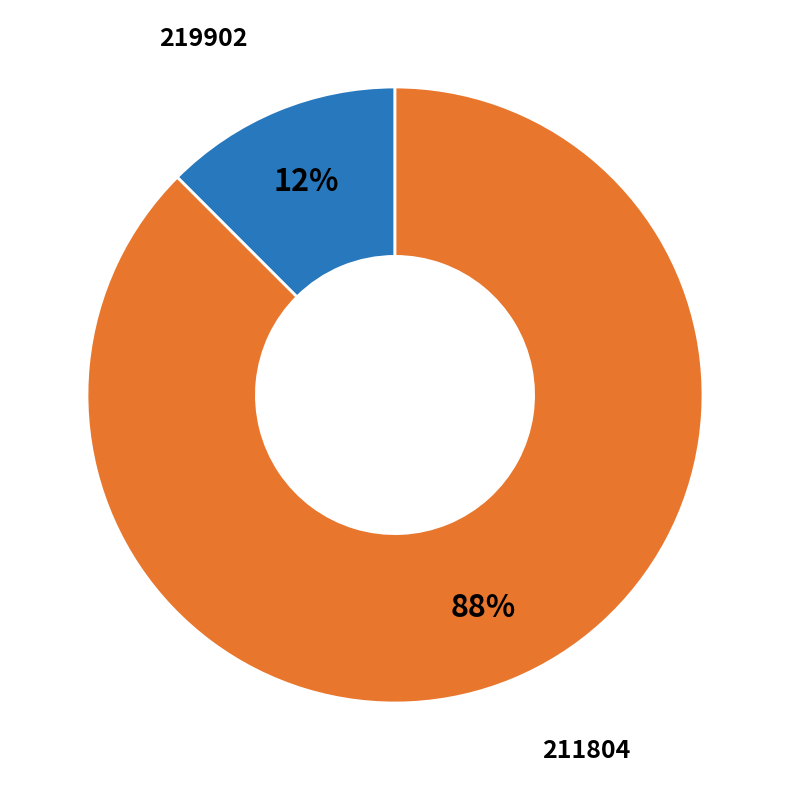

To the nearest percent, what is the average slice percentage?

50%